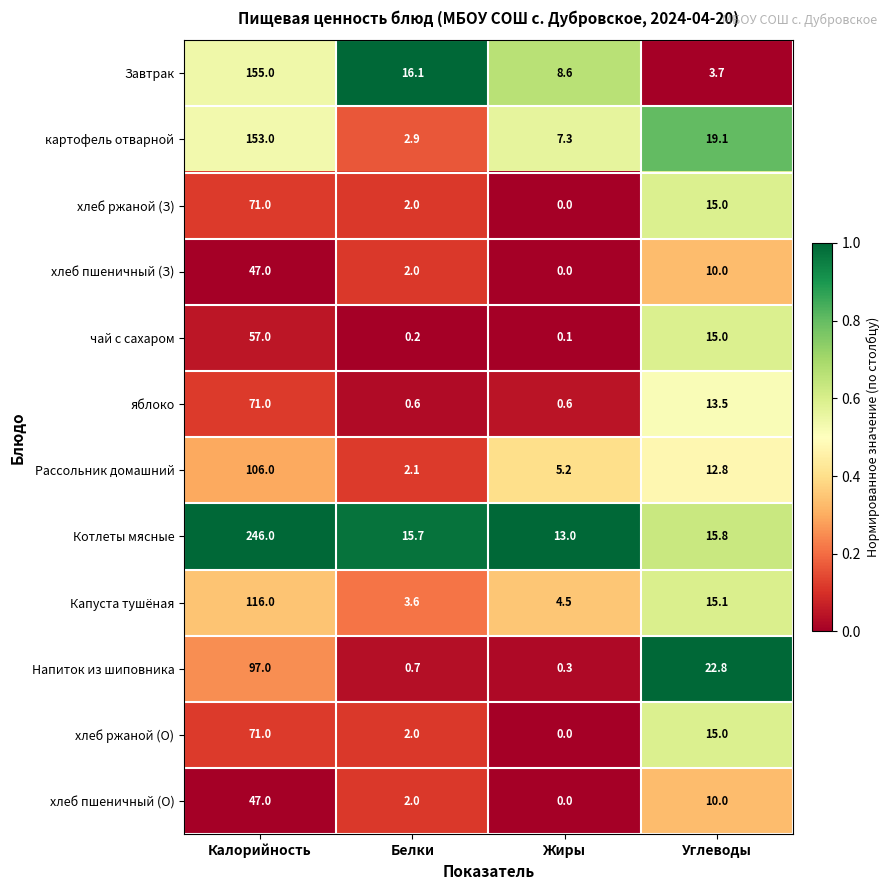

What is the spread (max minus min) of values at Калорийность?

199.0